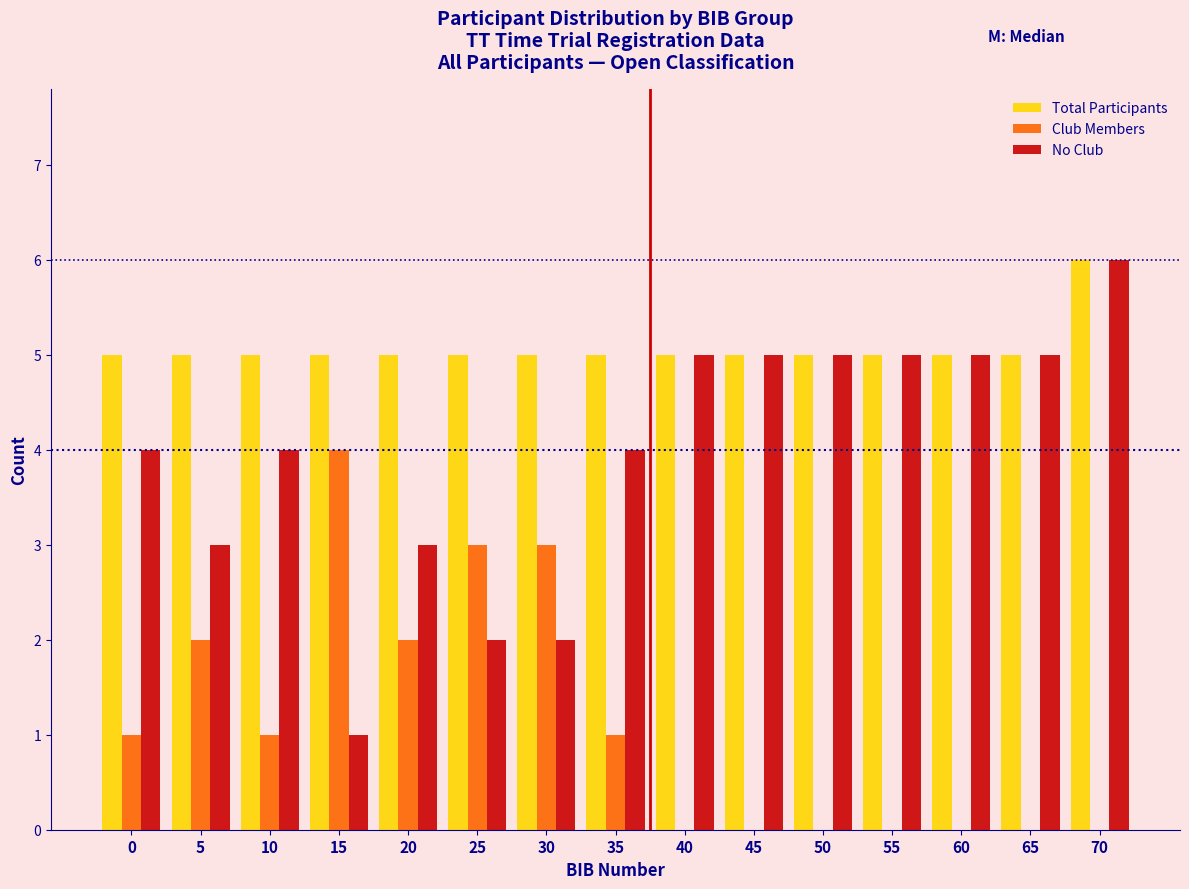

Which category has the highest value in the Total Participants series?

70